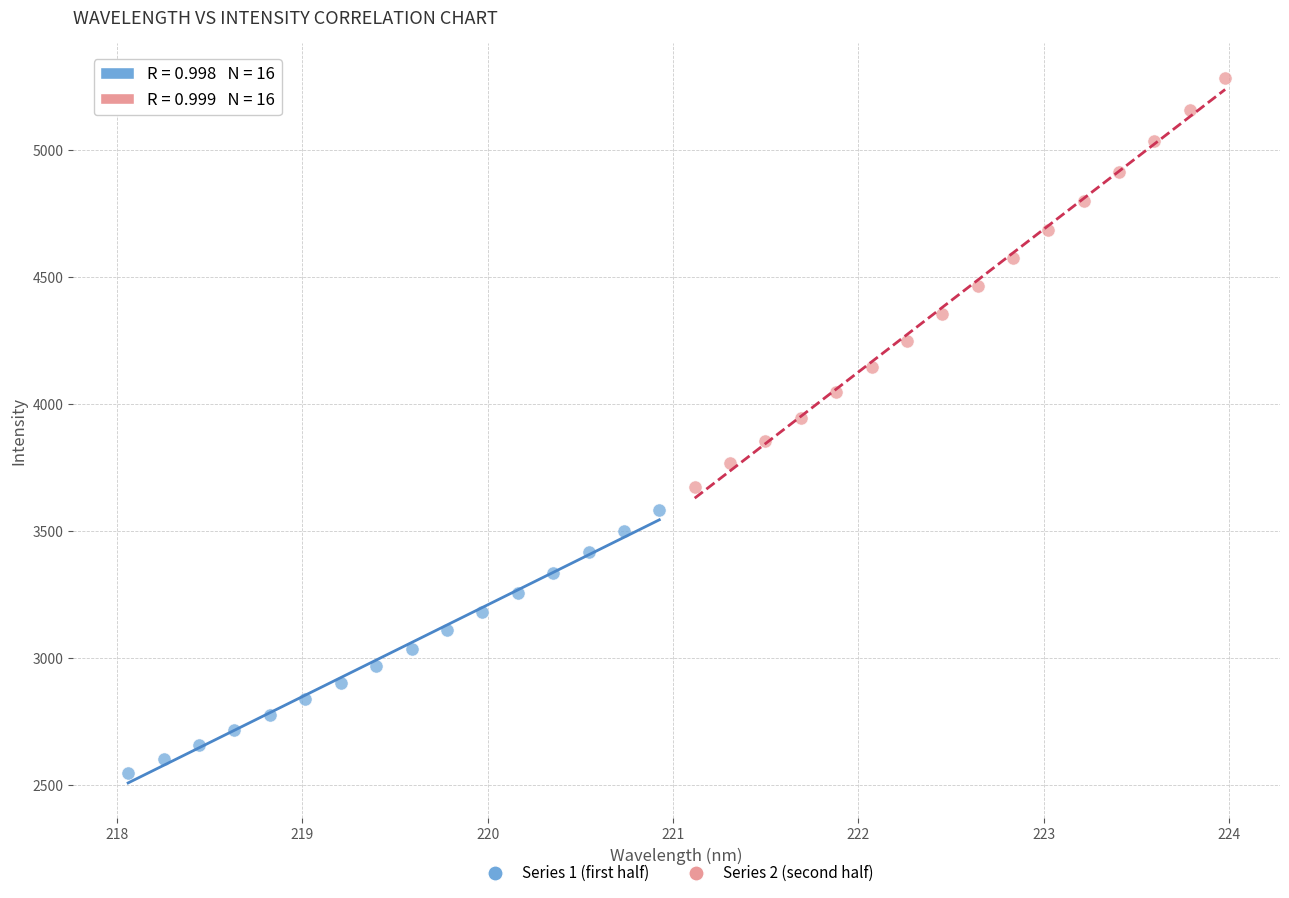

Which series has the widest spread of Y values?

Series 2 (second half)